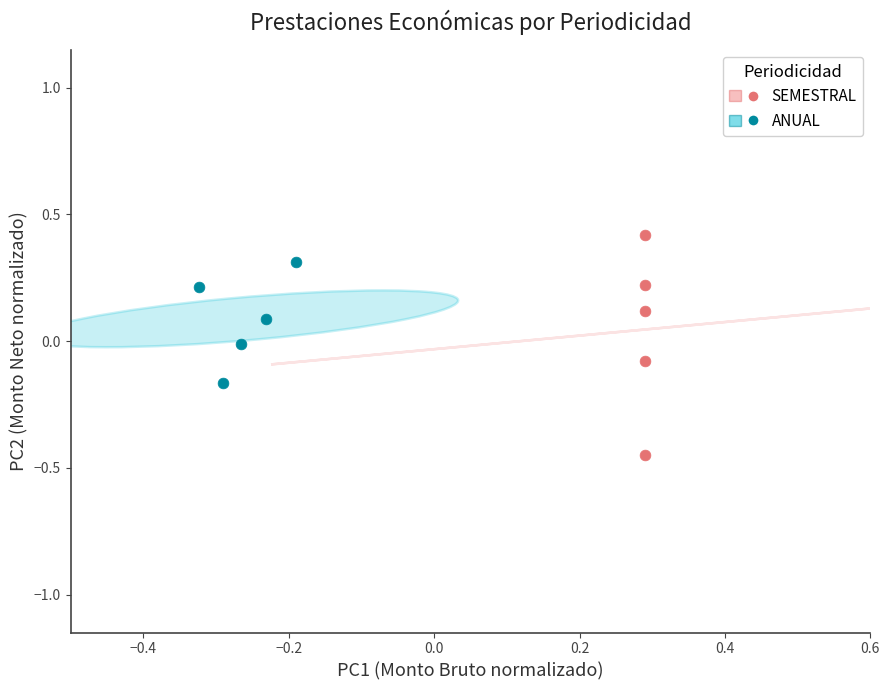

Which series has the largest Y range (max minus min)?

SEMESTRAL